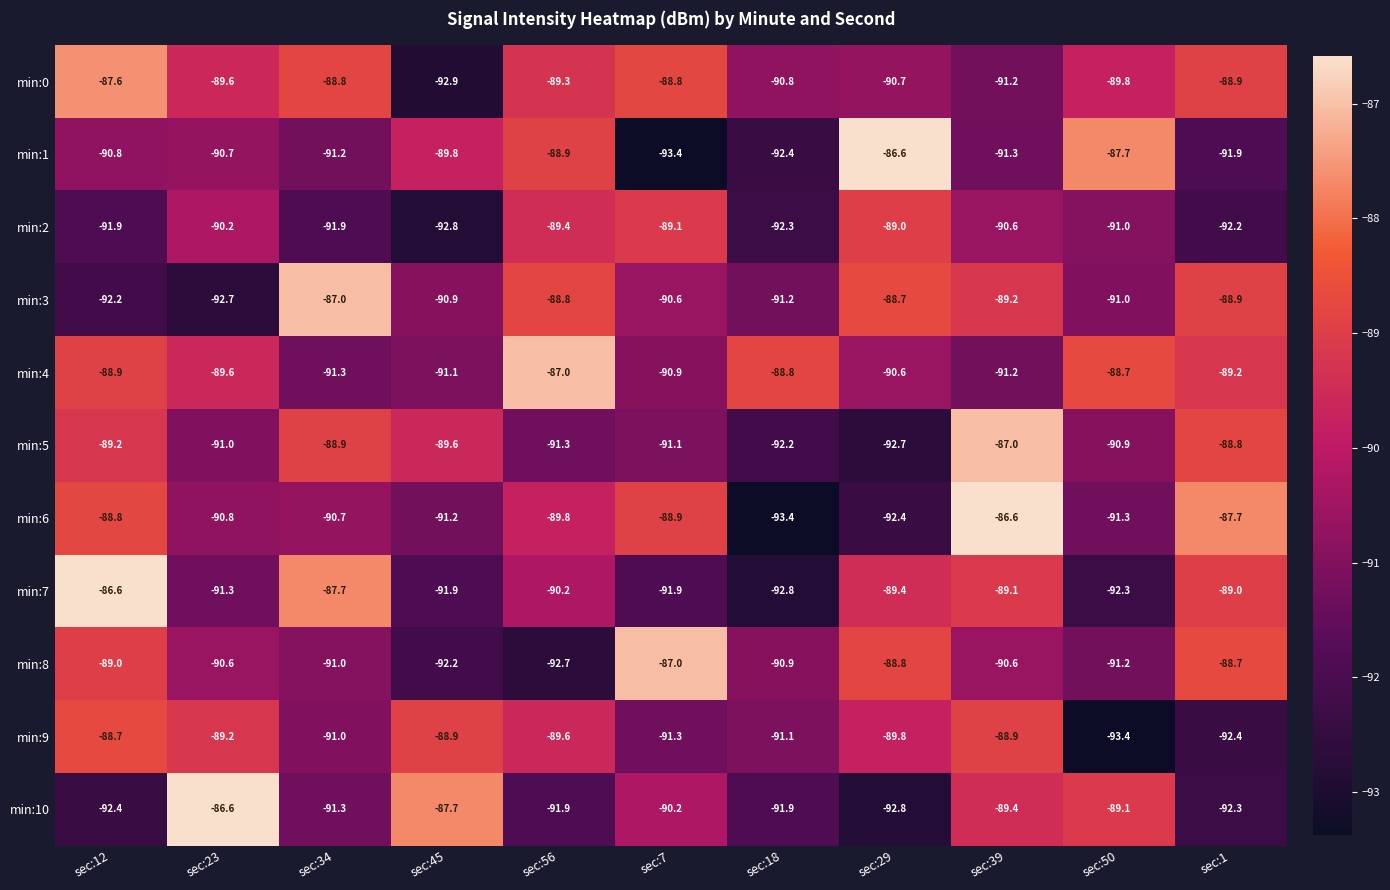

Between sec:29 and sec:39, which series saw the biggest shift?

min:6